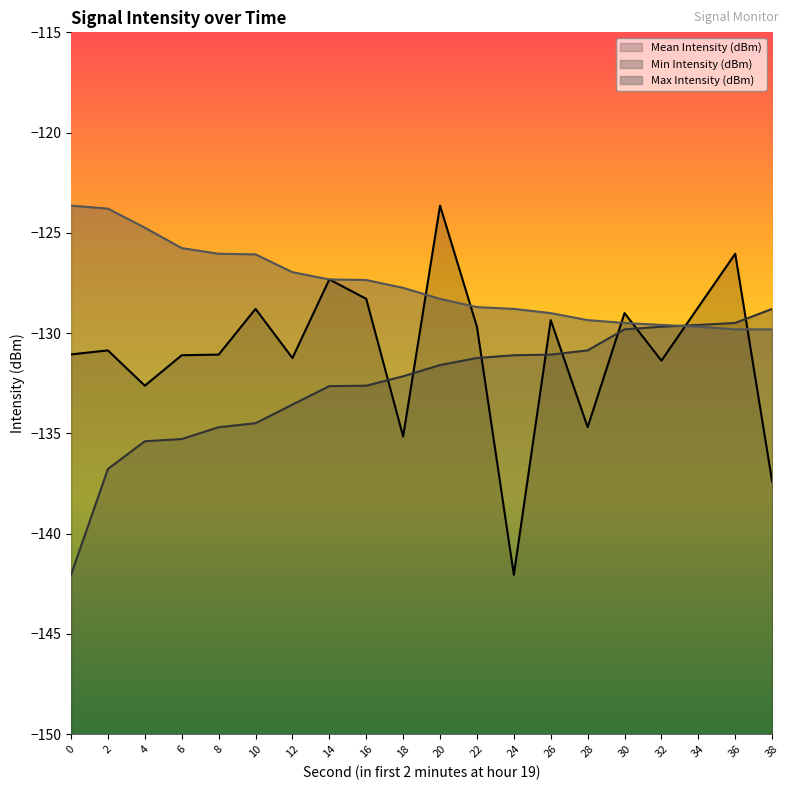

What is the difference between the highest and lowest values at 22?

2.5